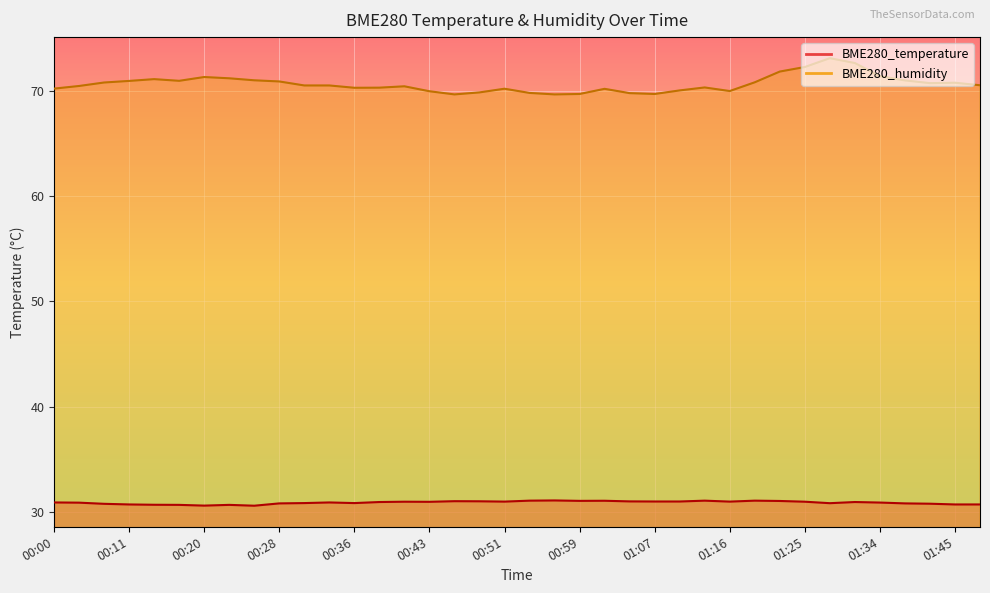

How many values in the BME280_humidity series are below 70?

9